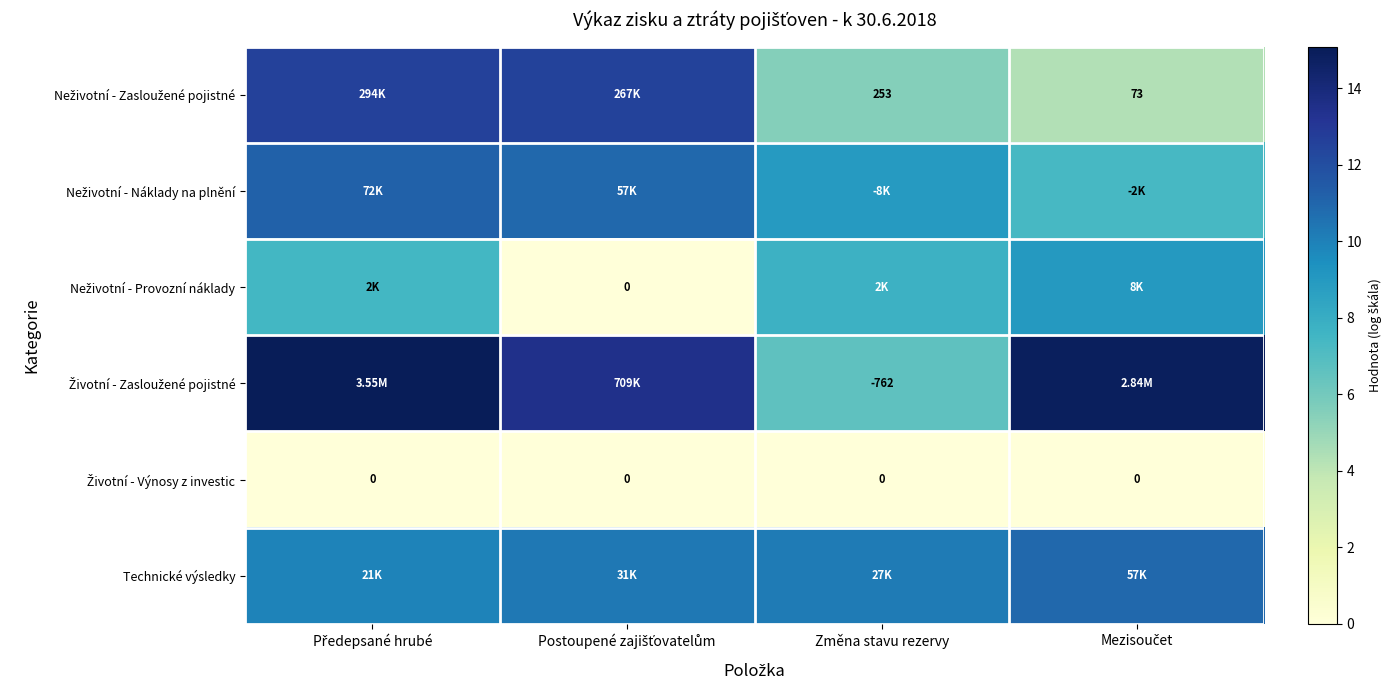

The value of Životní - Výnosy z investic at Postoupené zajišťovatelům is 0.0. True or false?

True